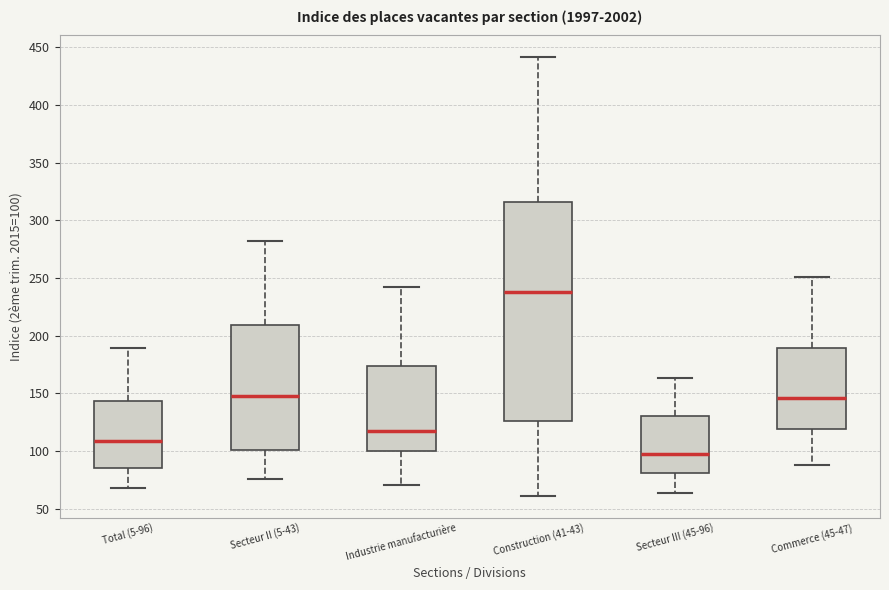

Reading left to right, read every box against the y-axis: the position of its median line, the range the box covers, and the ends of its whiskers. The values are not printed on the chart, so give them approximately, as read against the axis.

Total (5-96): median 110, box 85 to 145, whiskers 70 to 190
Secteur II (5-43): median 150, box 100 to 210, whiskers 75 to 280
Industrie manufacturière: median 115, box 100 to 175, whiskers 70 to 240
Construction (41-43): median 240, box 125 to 315, whiskers 60 to 440
Secteur III (45-96): median 100, box 80 to 130, whiskers 65 to 165
Commerce (45-47): median 145, box 120 to 190, whiskers 90 to 250